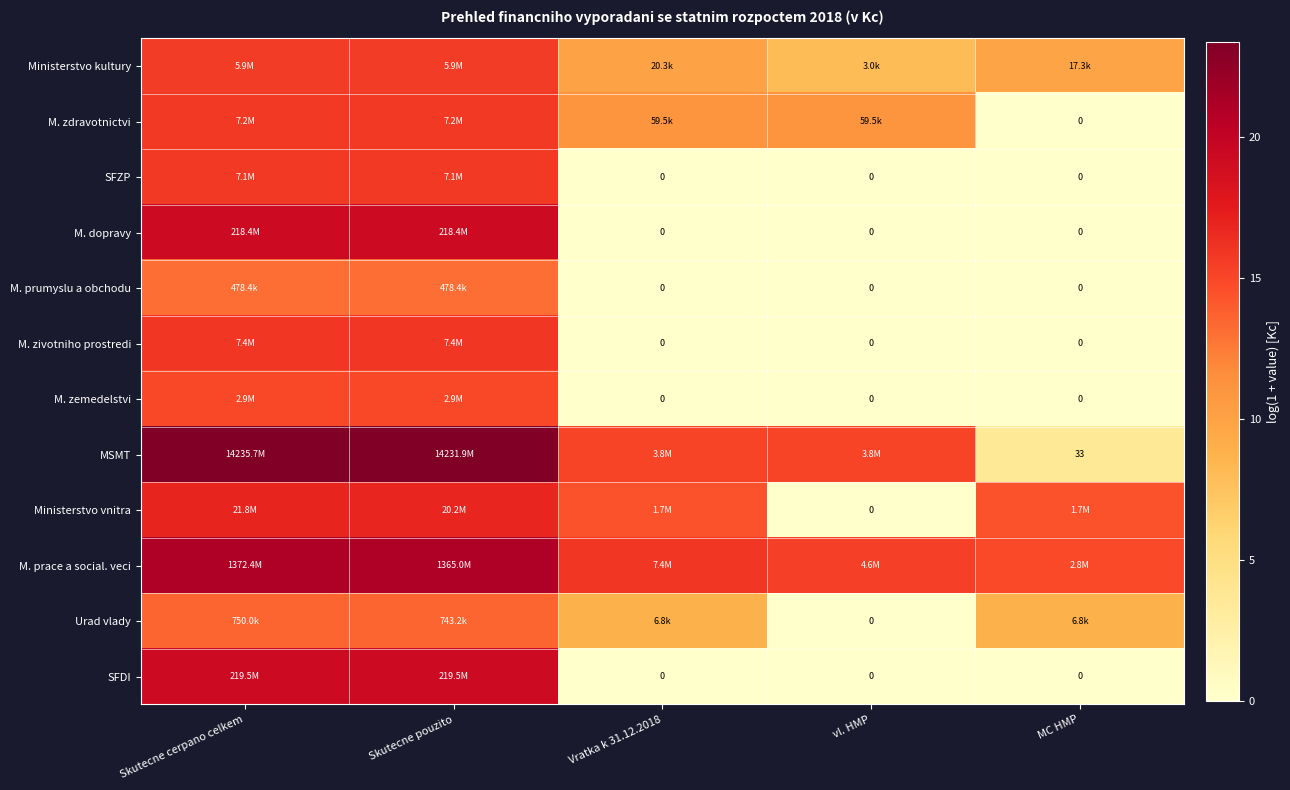

What is the difference between the second highest and minimum values in the Ministerstvo vnitra series?

16.8